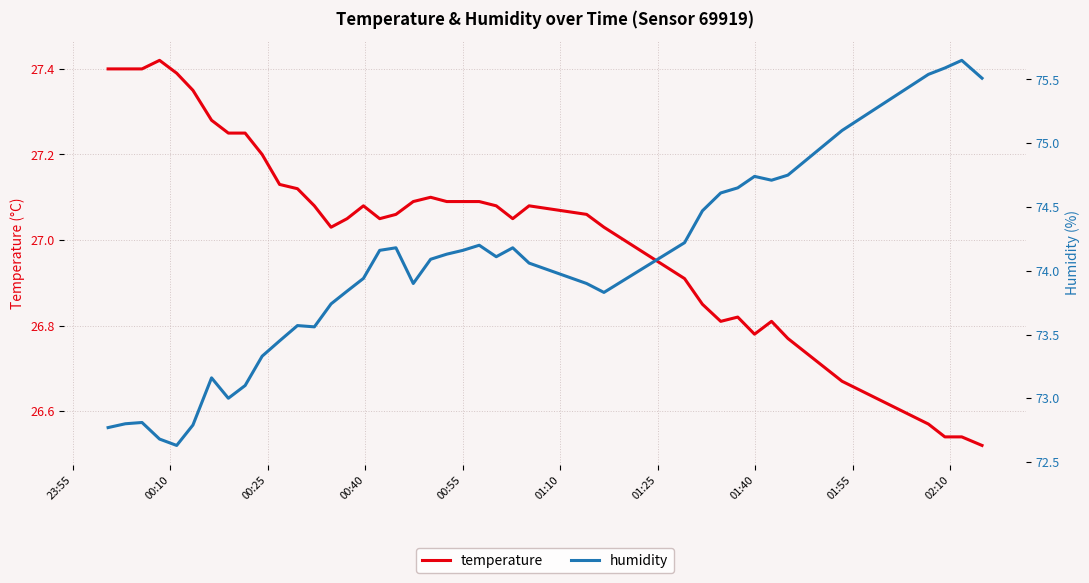

How many interior local valleys does the humidity series have?

7